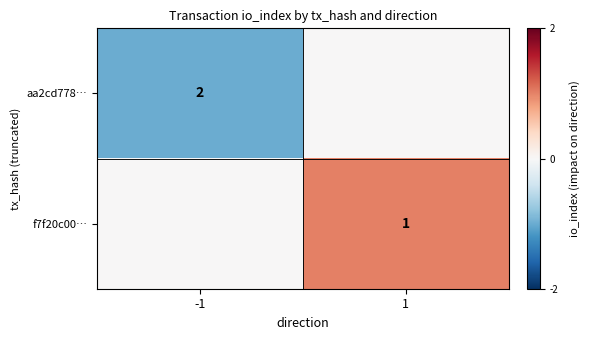

Is the value of f7f20c00… at 1 greater than the value of aa2cd778… at -1?

No